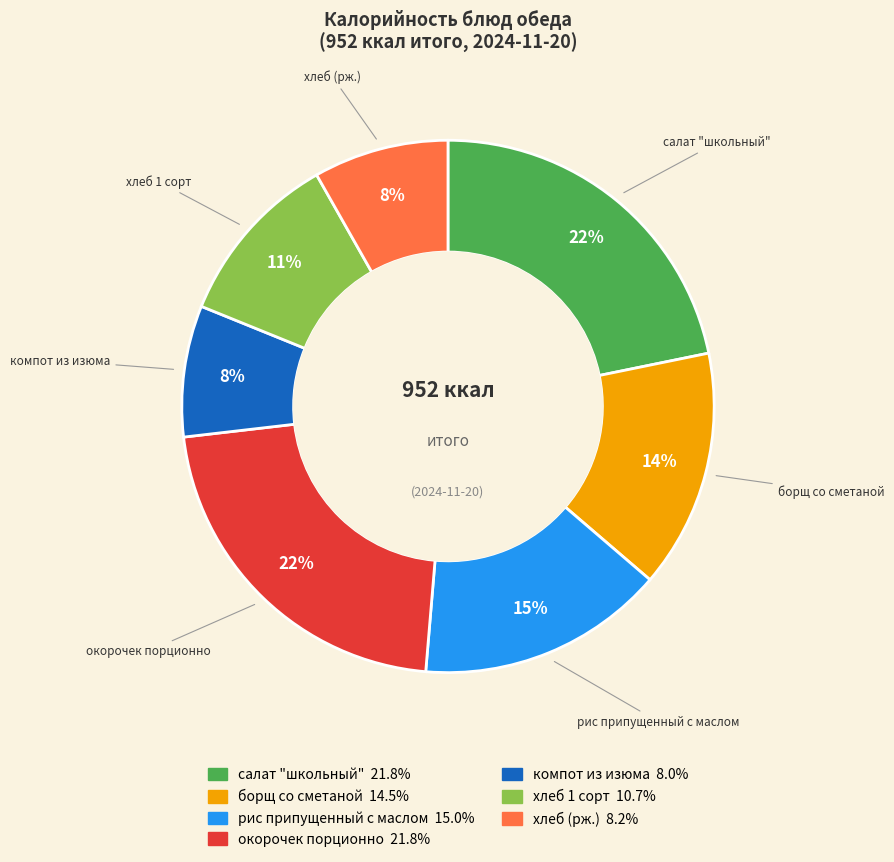

Is there any slice that represents more than half of the pie?

No